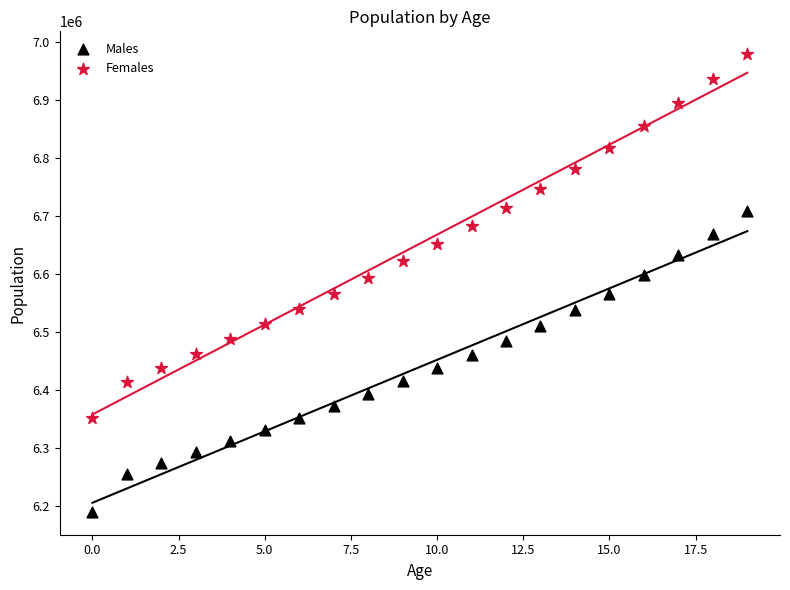

Which series reaches the maximum Y coordinate?

Females